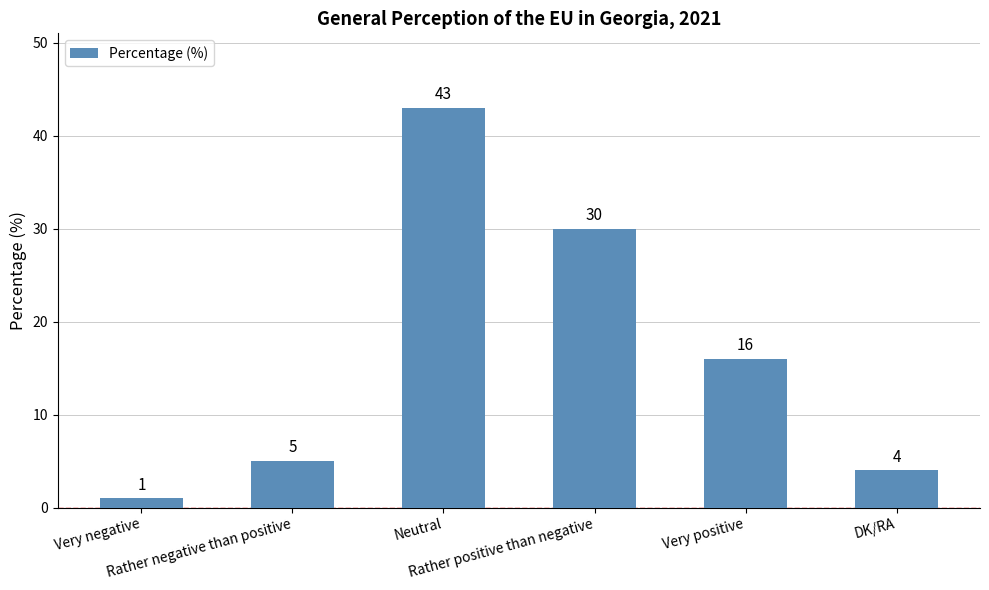

What is the sum of all values?

99